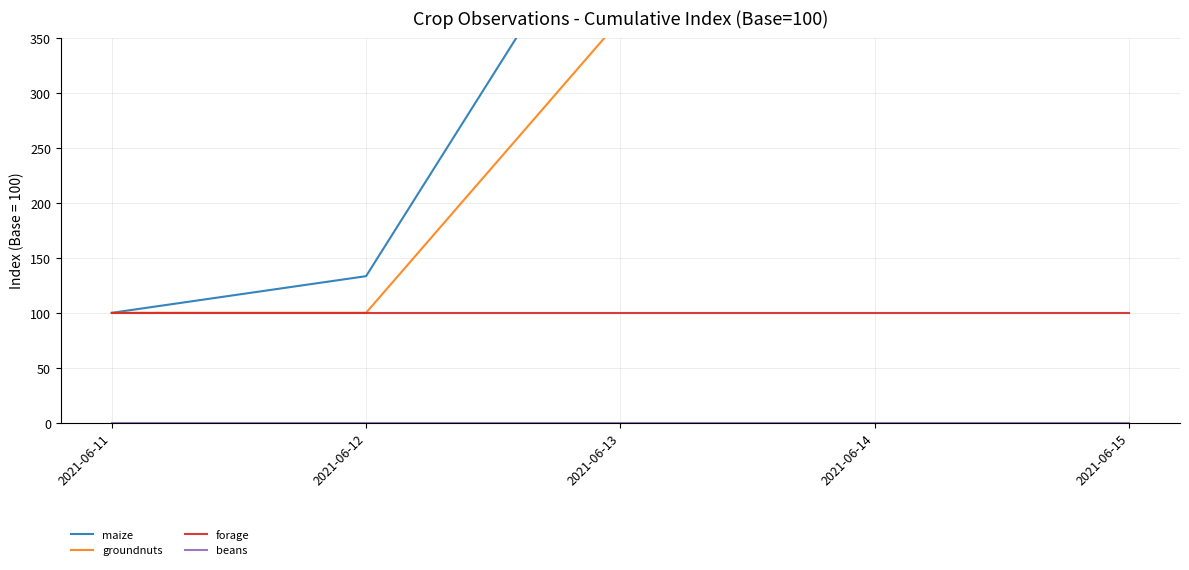

List the labels in order of forage value, smallest first.

2021-06-11, 2021-06-12, 2021-06-13, 2021-06-14, 2021-06-15